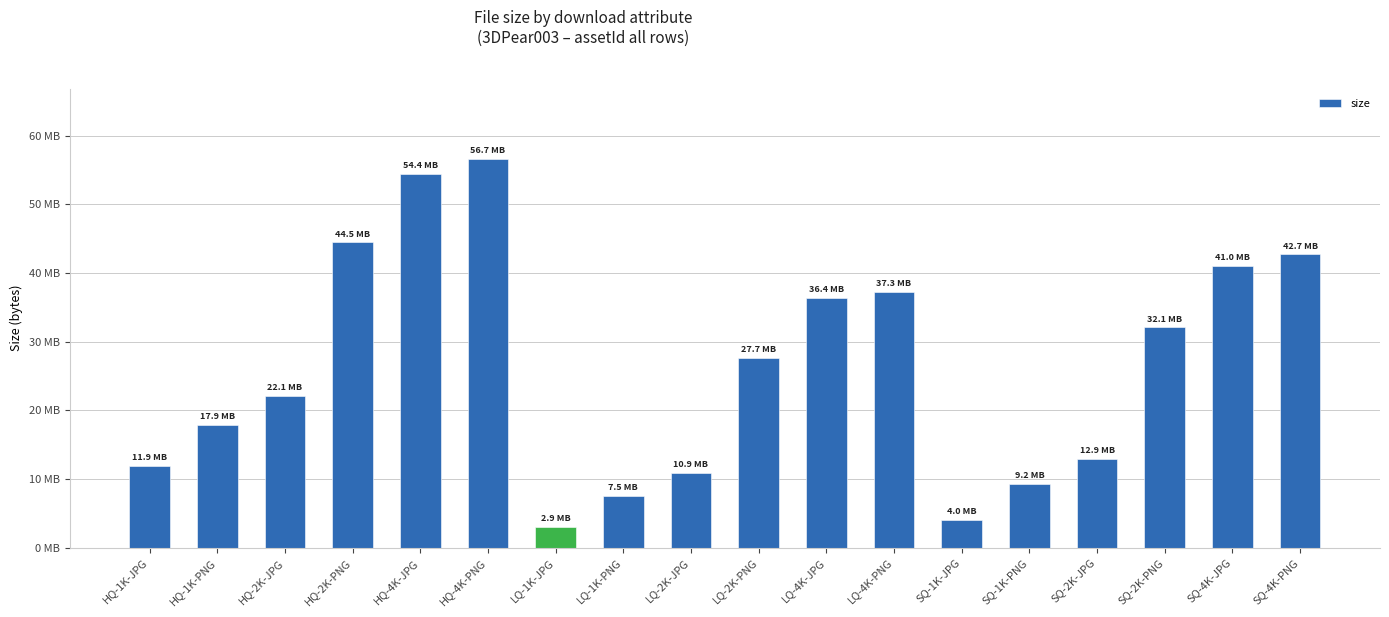

Reading left to right, list all the values displayed in this chart.

HQ-1K-JPG=11854007	HQ-1K-PNG=17864341	HQ-2K-JPG=22062337	HQ-2K-PNG=44452314	HQ-4K-JPG=54418630	HQ-4K-PNG=56653820	LQ-1K-JPG=2947128	LQ-1K-PNG=7470096	LQ-2K-JPG=10852840	LQ-2K-PNG=27657877	LQ-4K-JPG=36425544	LQ-4K-PNG=37259325	SQ-1K-JPG=4031763	SQ-1K-PNG=9240458	SQ-2K-JPG=12881351	SQ-2K-PNG=32071938	SQ-4K-JPG=41020239	SQ-4K-PNG=42695893